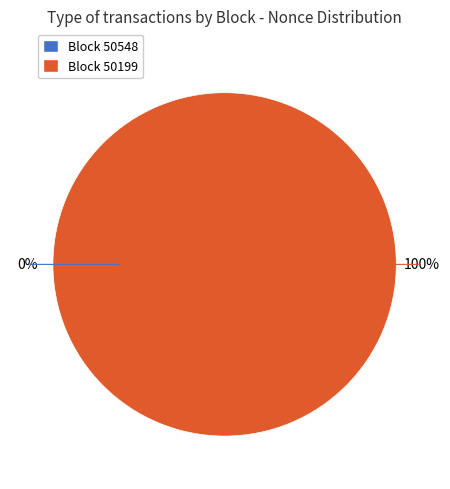

Does any single category account for the majority?

Yes